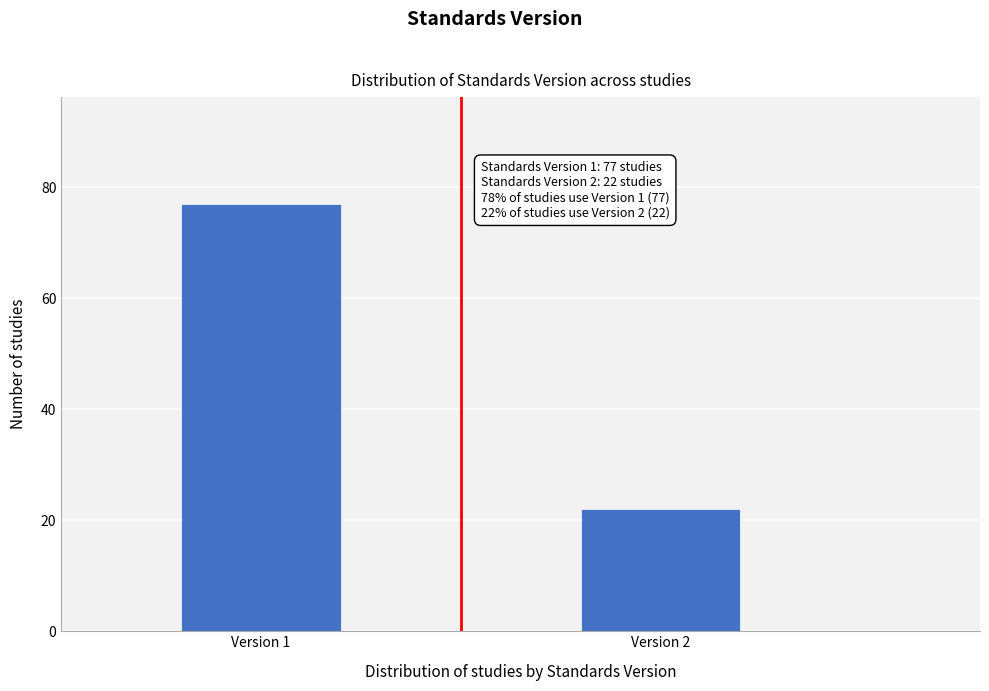

Reading left to right, transcribe all the data shown in this chart.

77	22